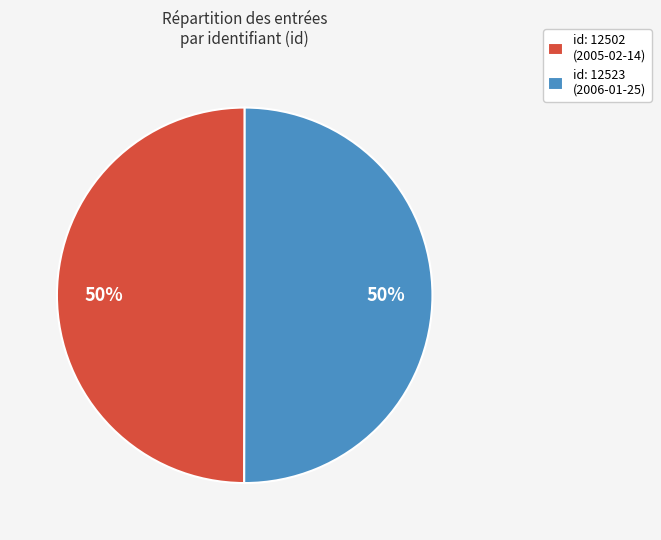

Count the number of slices in the pie.

2